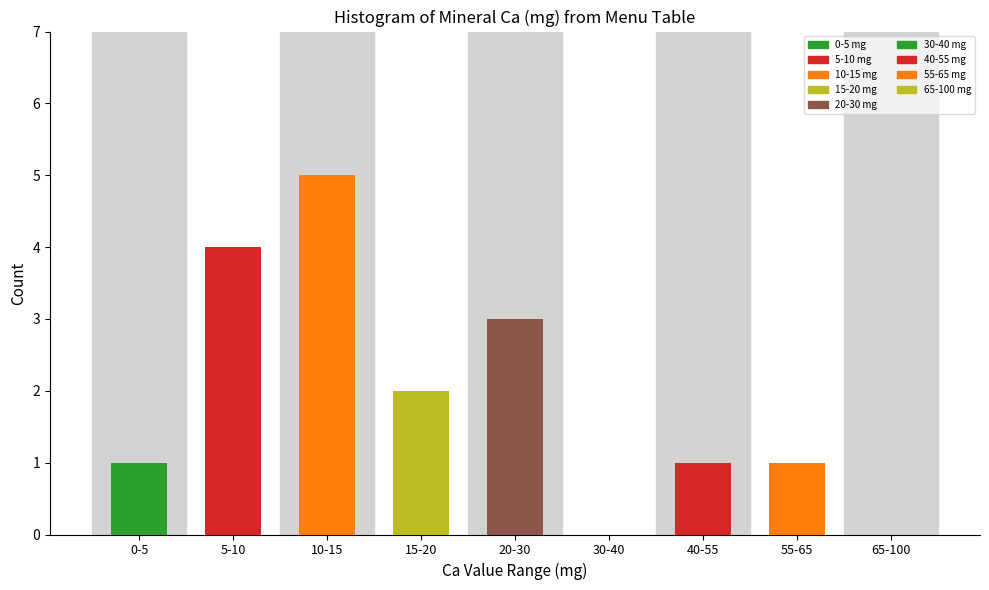

Reading left to right, list all the values displayed in this chart.

0-5=1	5-10=4	10-15=5	15-20=2	20-30=3	30-40=0	40-55=1	55-65=1	65-100=0